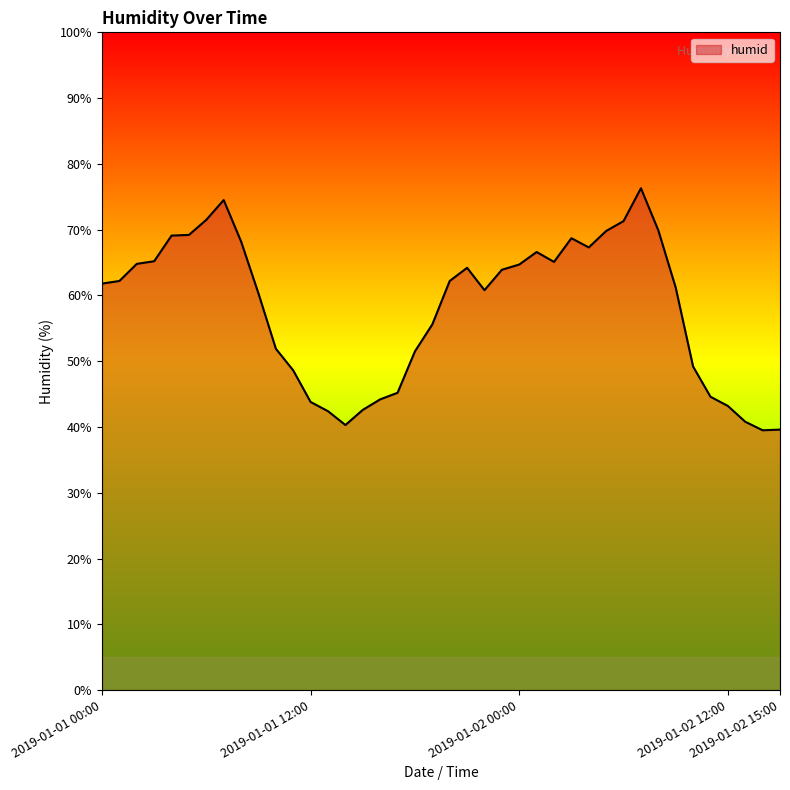

What is the smallest value displayed?

39.5